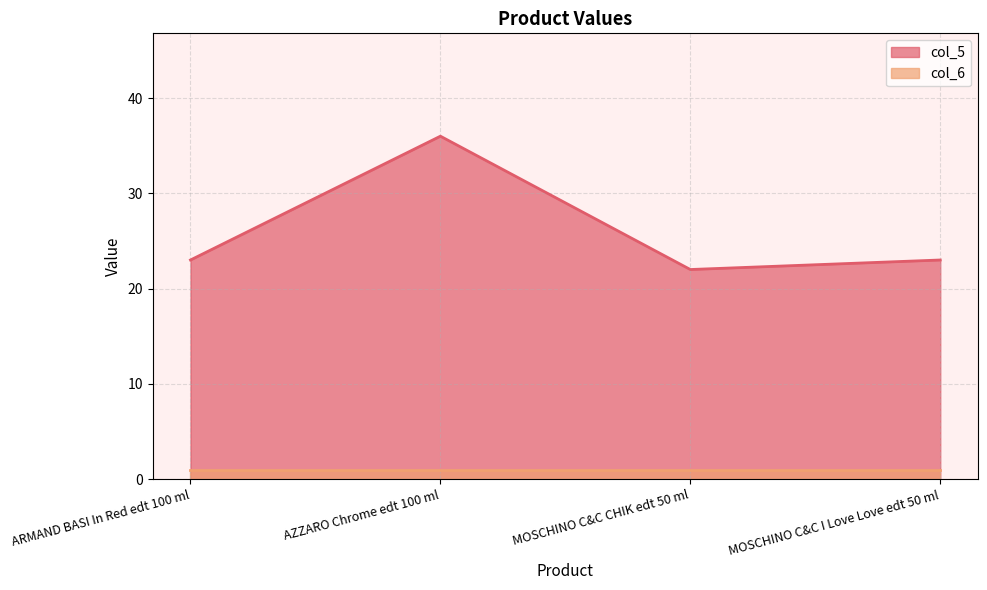

What is the value of the 1st point from the left?

23